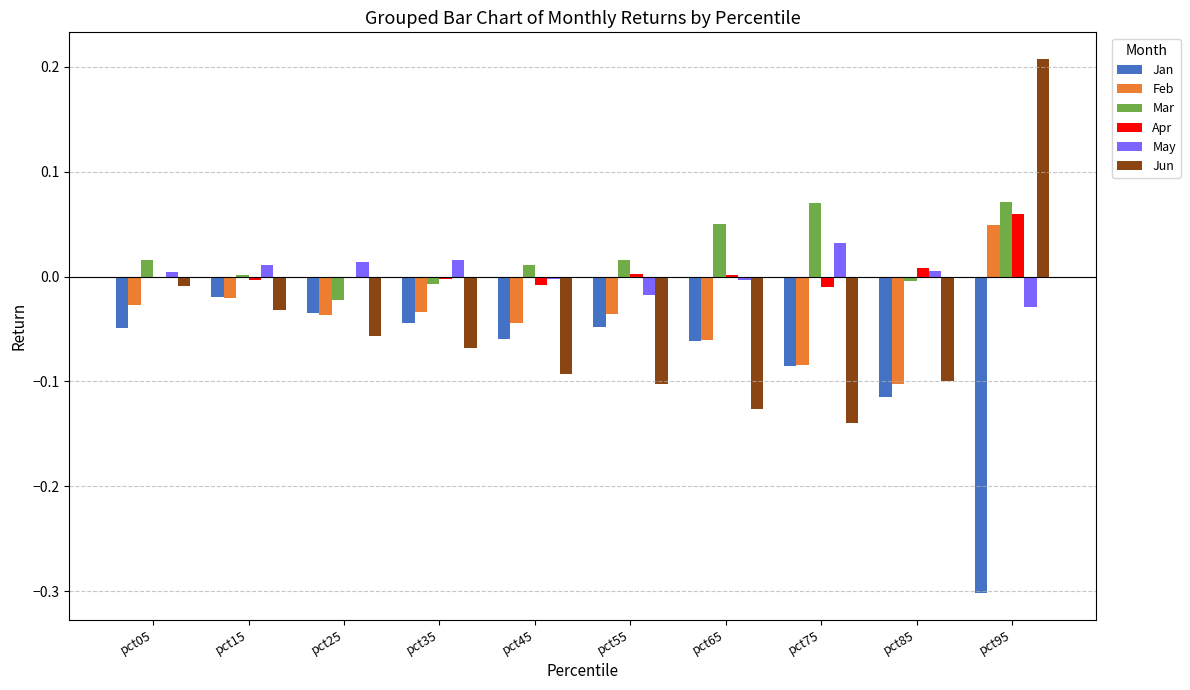

Which category has the highest value in the Jun series?

pct95